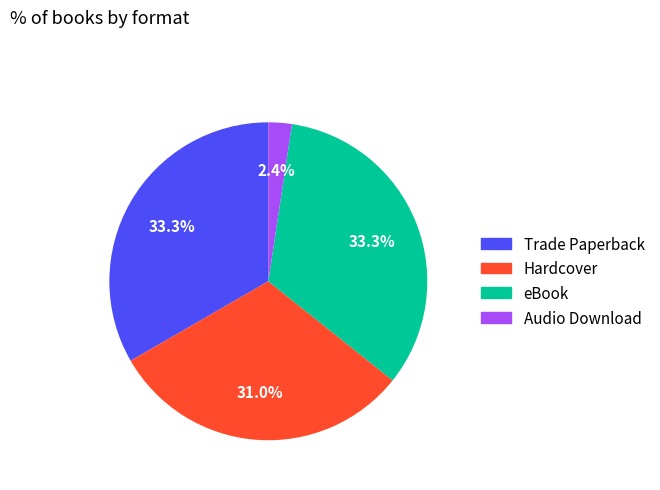

To the nearest percent, what portion does Audio Download represent?

2%